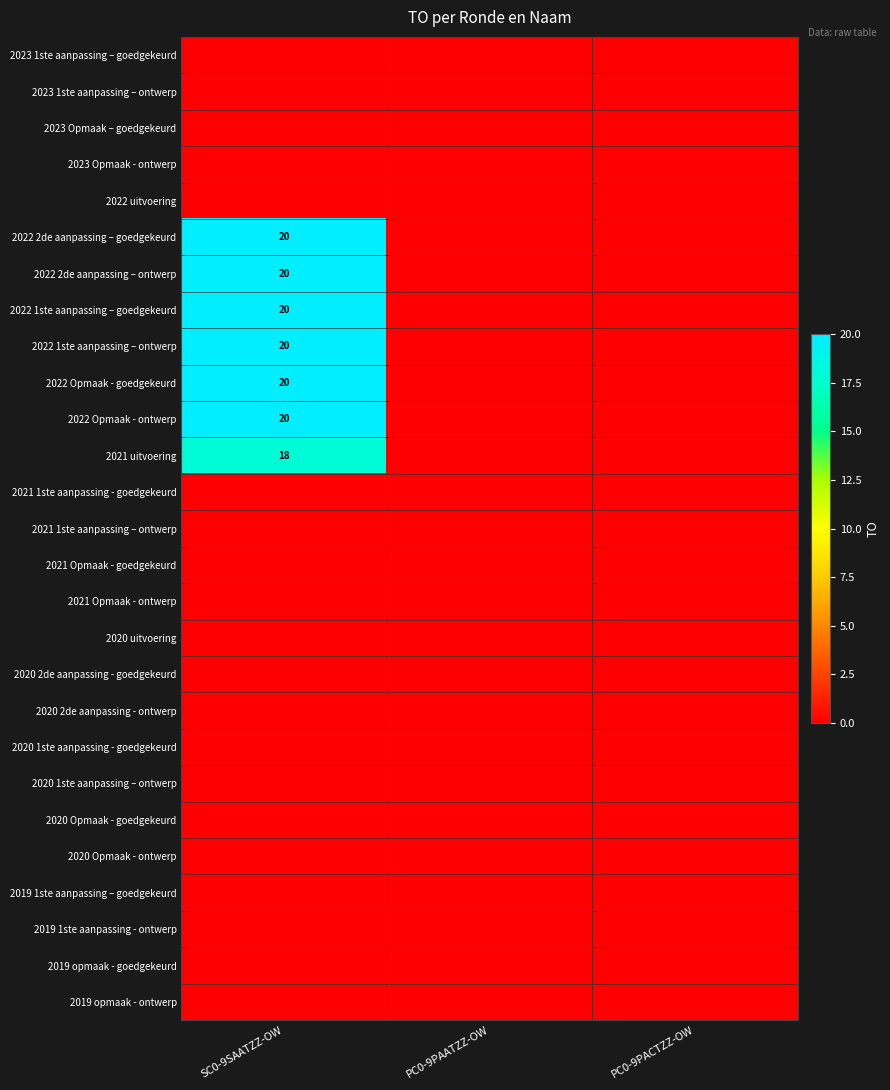

How many series are shown in this chart?

27